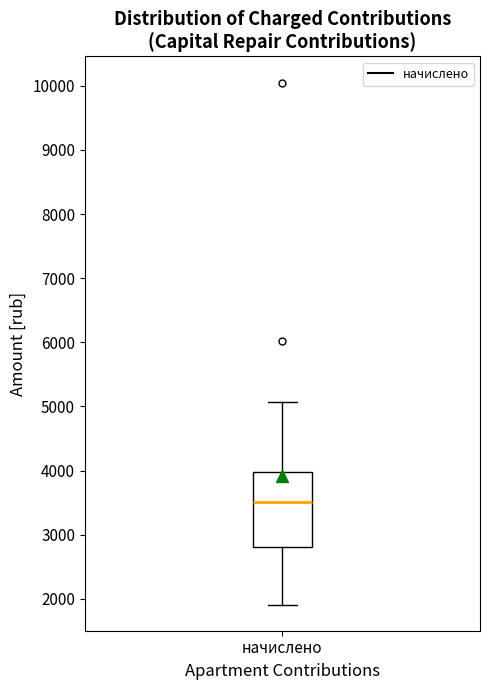

Read this box plot against the y-axis: the position of the median line, the range covered by the box, and the ends of both whiskers. The values are not printed on the chart, so give them approximately, as read against the axis.

median 3500, box 2800 to 4000, whiskers 1900 to 5100